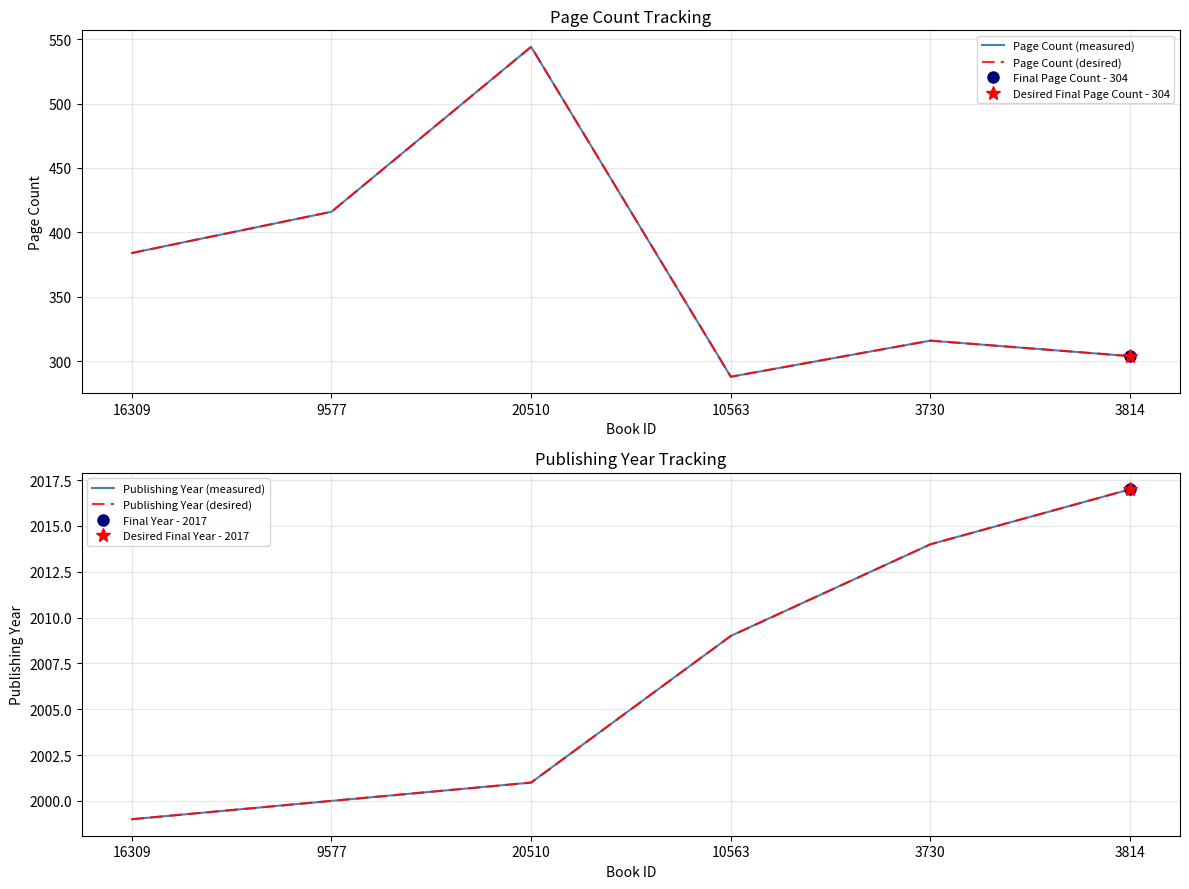

Reading left to right, what are all the values shown in this chart?

Page Count (measured): 16309=384	9577=416	20510=544	10563=288	3730=316	3814=304
Page Count (desired): 16309=384	9577=416	20510=544	10563=288	3730=316	3814=304
Publishing Year (measured): 16309=1999	9577=2000	20510=2001	10563=2009	3730=2014	3814=2017
Publishing Year (desired): 16309=1999	9577=2000	20510=2001	10563=2009	3730=2014	3814=2017